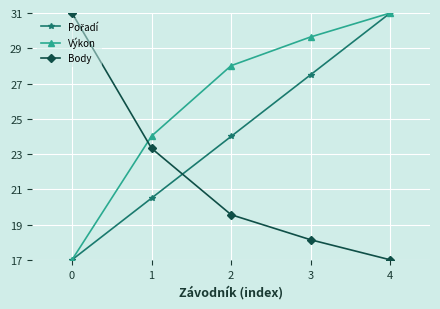

Rank the categories by Výkon value from lowest to highest.

0, 1, 2, 3, 4